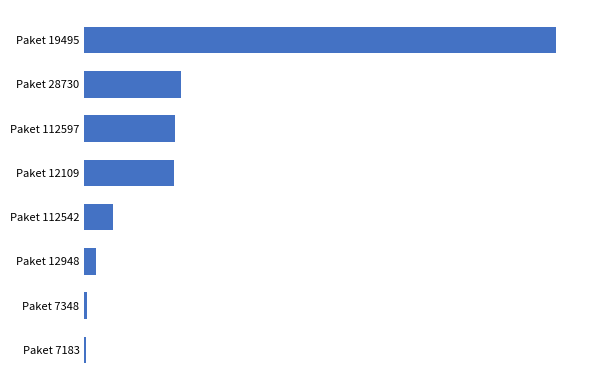

How many bars are there in total?

8